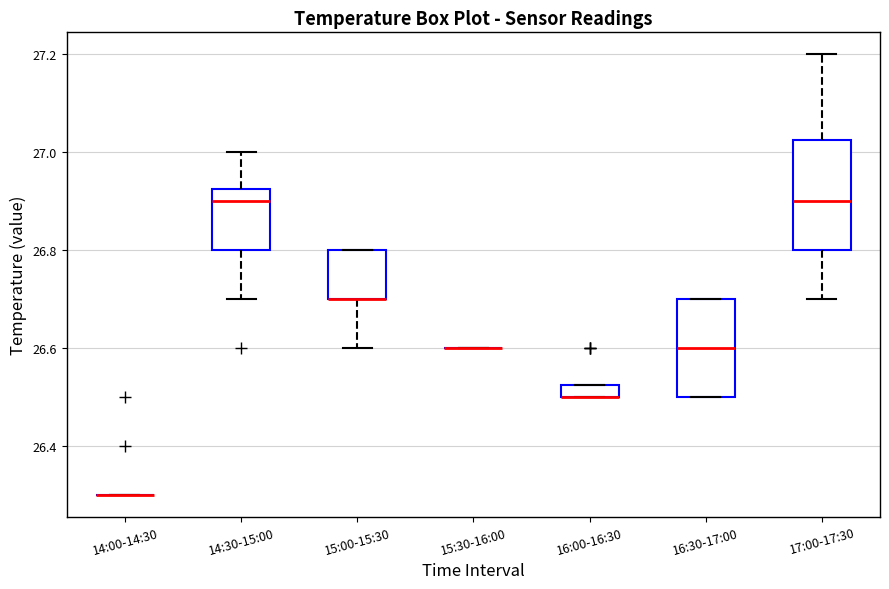

Where is the lower edge of the box for 17:00-17:30 on the y-axis? The values are not printed on the chart, so give them approximately, as read against the axis.

26.80